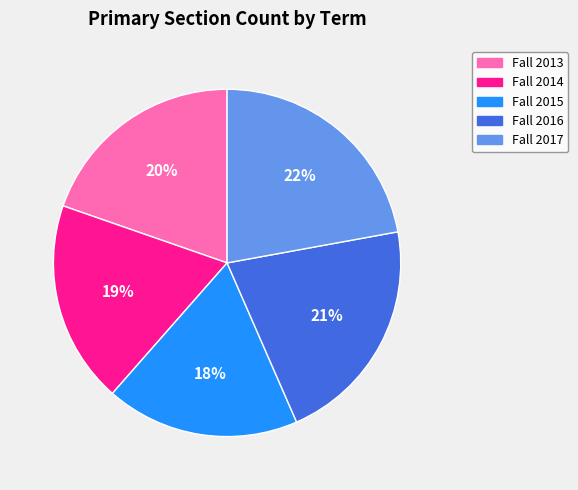

Does Fall 2017 account for over 50% of the chart?

No